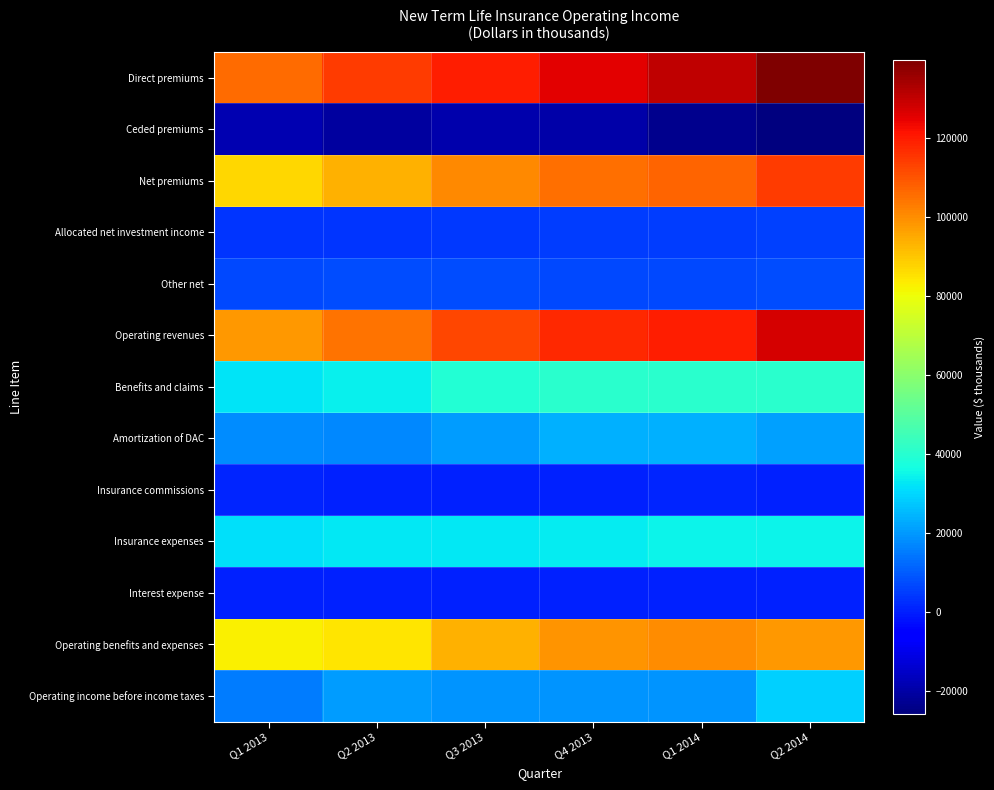

Reading left to right, list all the values displayed in this chart.

Direct premiums: Q1 2013=106077.3	Q2 2013=114406.8	Q3 2013=119852.4	Q4 2013=125393.9	Q1 2014=130854.7	Q2 2014=139972.9
Ceded premiums: Q1 2013=-18576.7	Q2 2013=-20927.4	Q3 2013=-18937.4	Q4 2013=-19934.1	Q1 2014=-23399.9	Q2 2014=-25838.3
Net premiums: Q1 2013=87500.6	Q2 2013=93479.4	Q3 2013=100915.0	Q4 2013=105459.8	Q1 2014=107454.8	Q2 2014=114134.6
Allocated net investment income: Q1 2013=3513.2	Q2 2013=3940.7	Q3 2013=4437.8	Q4 2013=5054.8	Q1 2014=5182.0	Q2 2014=5733.7
Other net: Q1 2013=6956.9	Q2 2013=7365.5	Q3 2013=7303.7	Q4 2013=7128.4	Q1 2014=6923.7	Q2 2014=7313.9
Operating revenues: Q1 2013=97970.7	Q2 2013=104785.6	Q3 2013=112656.5	Q4 2013=117643.0	Q1 2014=119560.5	Q2 2014=127182.2
Benefits and claims: Q1 2013=32124.5	Q2 2013=33763.8	Q3 2013=39105.0	Q4 2013=40356.8	Q1 2014=40596.7	Q2 2014=40773.0
Amortization of DAC: Q1 2013=17759.2	Q2 2013=17091.1	Q3 2013=20417.1	Q4 2013=23816.7	Q1 2014=23469.7	Q2 2014=21266.7
Insurance commissions: Q1 2013=828.7	Q2 2013=658.6	Q3 2013=492.9	Q4 2013=584.7	Q1 2014=911.5	Q2 2014=534.2
Insurance expenses: Q1 2013=31613.2	Q2 2013=32549.8	Q3 2013=33040.0	Q4 2013=33567.2	Q1 2014=34961.4	Q2 2014=34934.6
Interest expense: Q1 2013=360.7	Q2 2013=402.7	Q3 2013=421.9	Q4 2013=463.6	Q1 2014=483.2	Q2 2014=511.1
Operating benefits and expenses: Q1 2013=82686.3	Q2 2013=84466.0	Q3 2013=93476.9	Q4 2013=98788.9	Q1 2014=100422.5	Q2 2014=98019.6
Operating income before income taxes: Q1 2013=15284.4	Q2 2013=20319.6	Q3 2013=19179.6	Q4 2013=18854.1	Q1 2014=19138.0	Q2 2014=29162.6